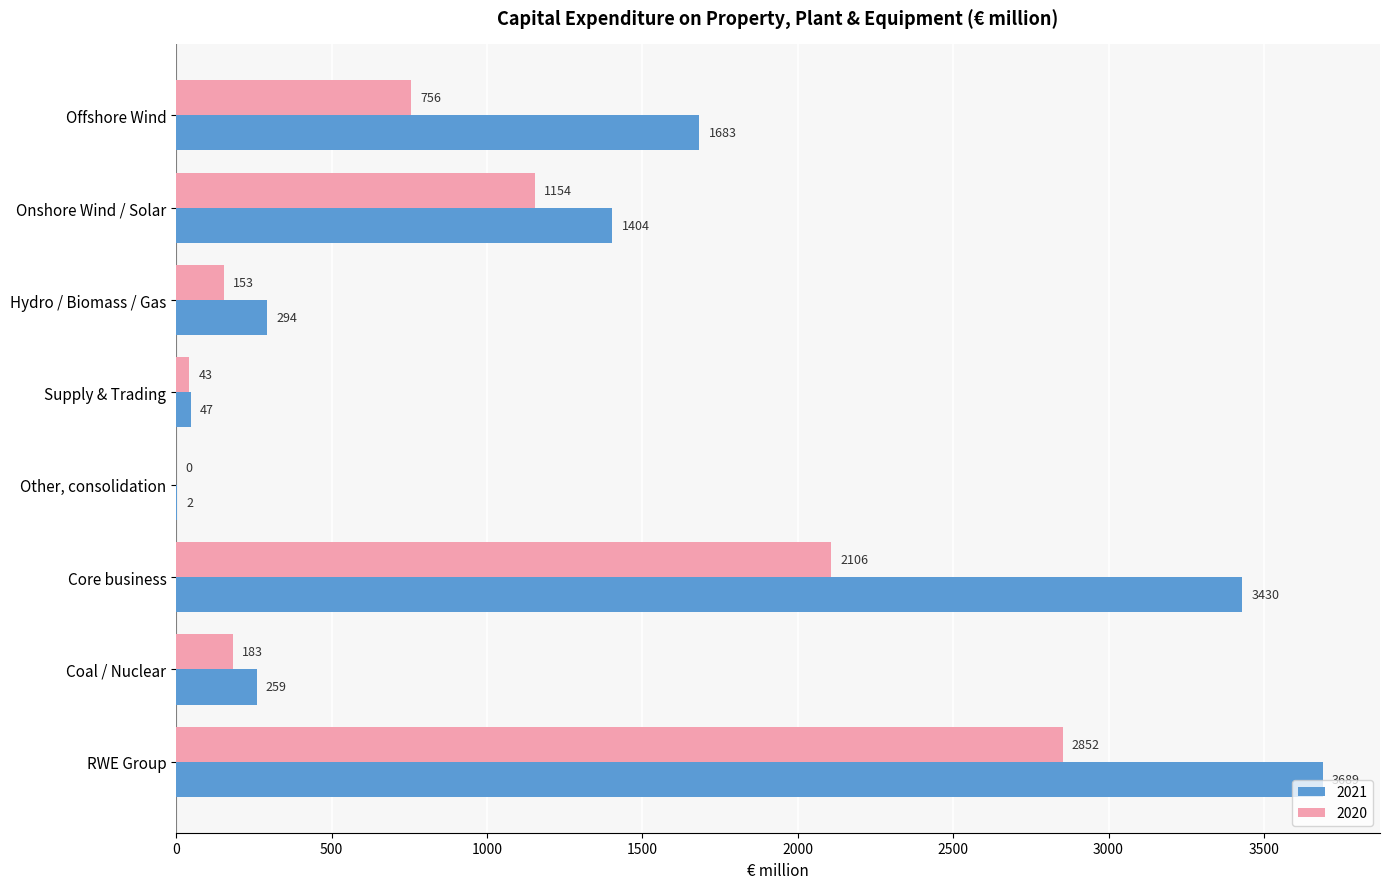

What is the total value across all series at Offshore Wind?

2439